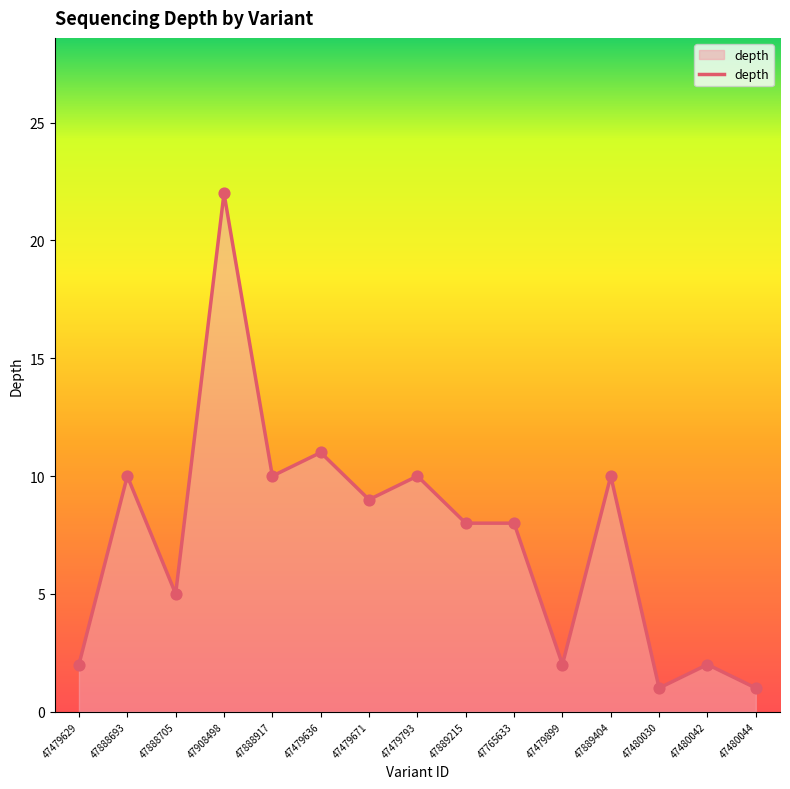

What is the change in value from 47908498 to 47480044?

-21